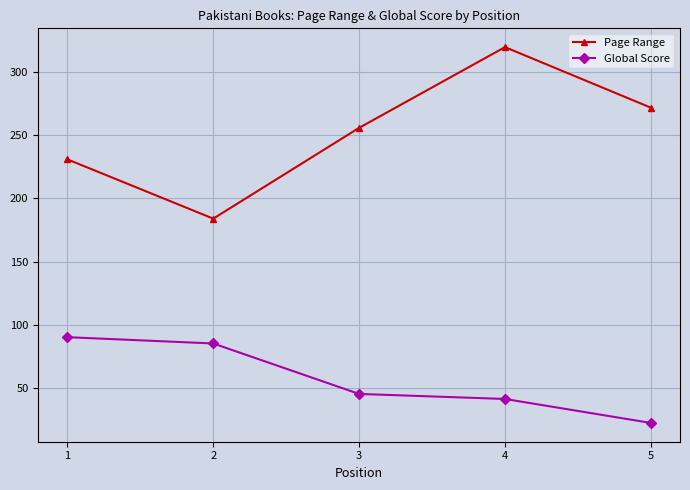

What is the lowest value of the Page Range series?

184